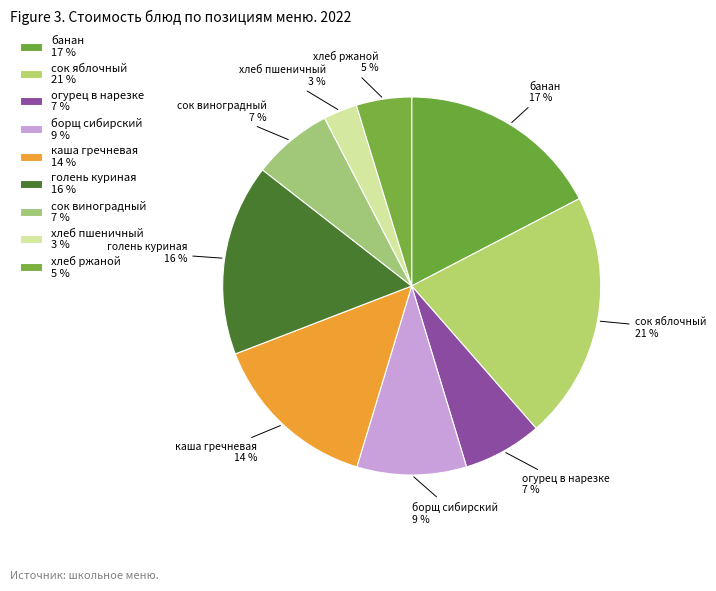

To the nearest percent, what percentage of the pie is голень куриная?

16%